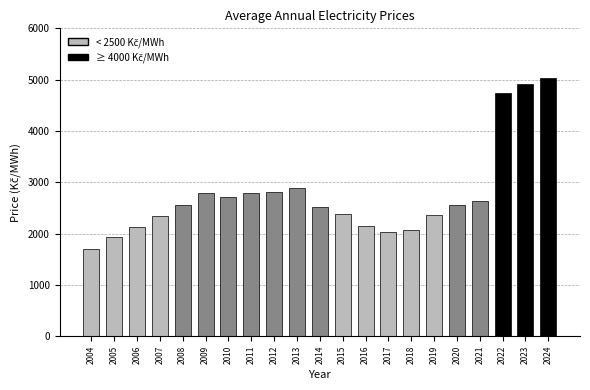

Is it true that the value at 2015 is 2374.1?

True